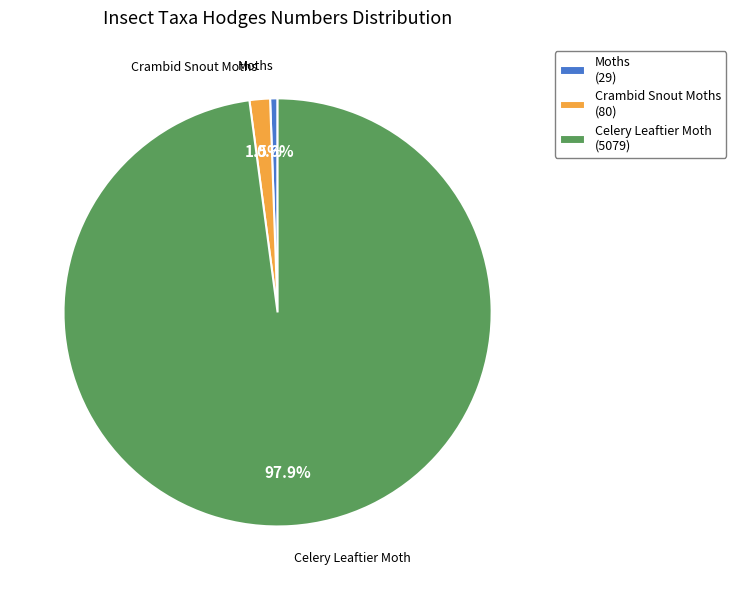

Rank the categories by value from lowest to highest.

Moths, Crambid Snout Moths, Celery Leaftier Moth